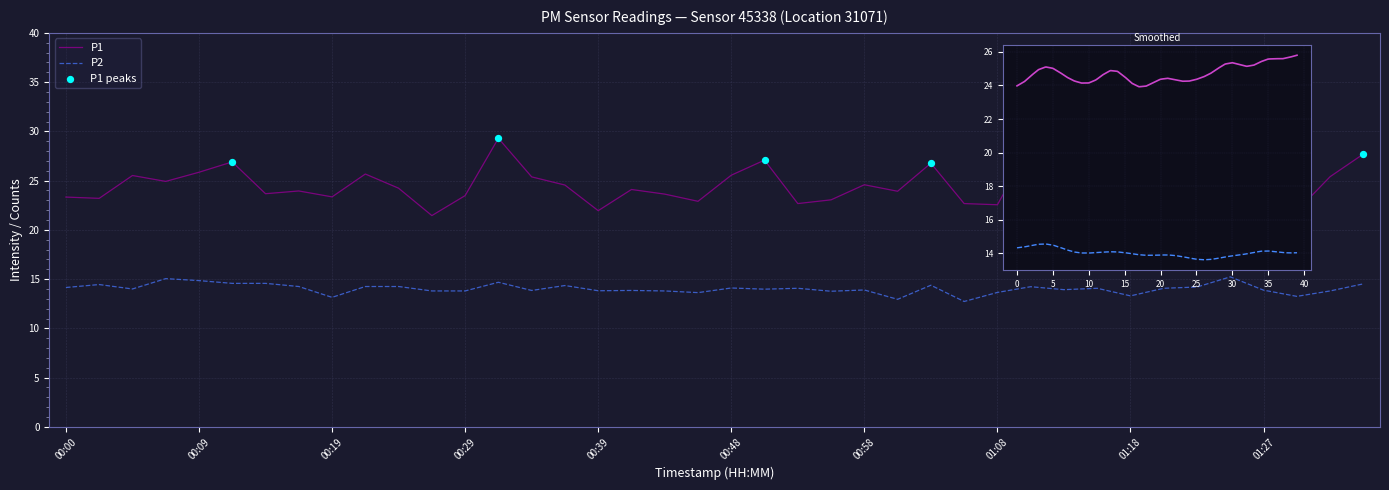

What is the total value across all series at 00:29?

37.3